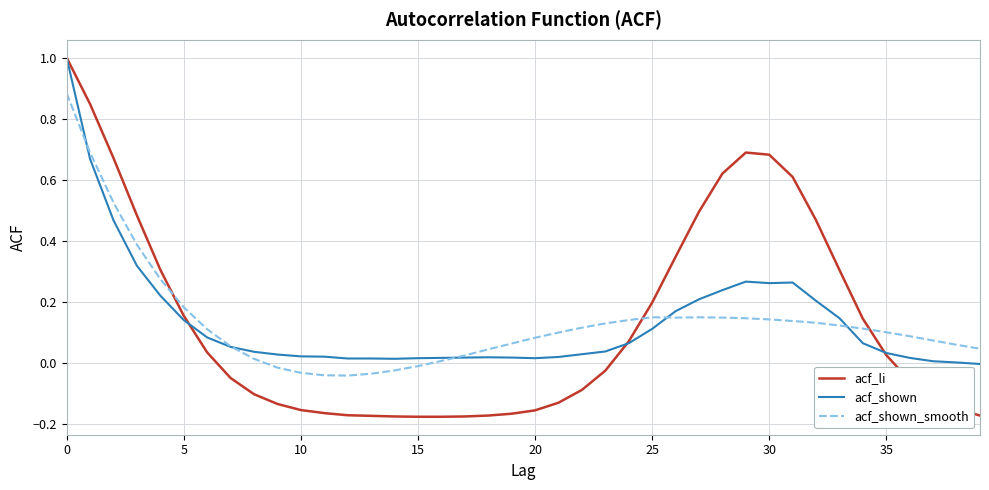

What is the sum of all acf_shown_smooth values?

5.4